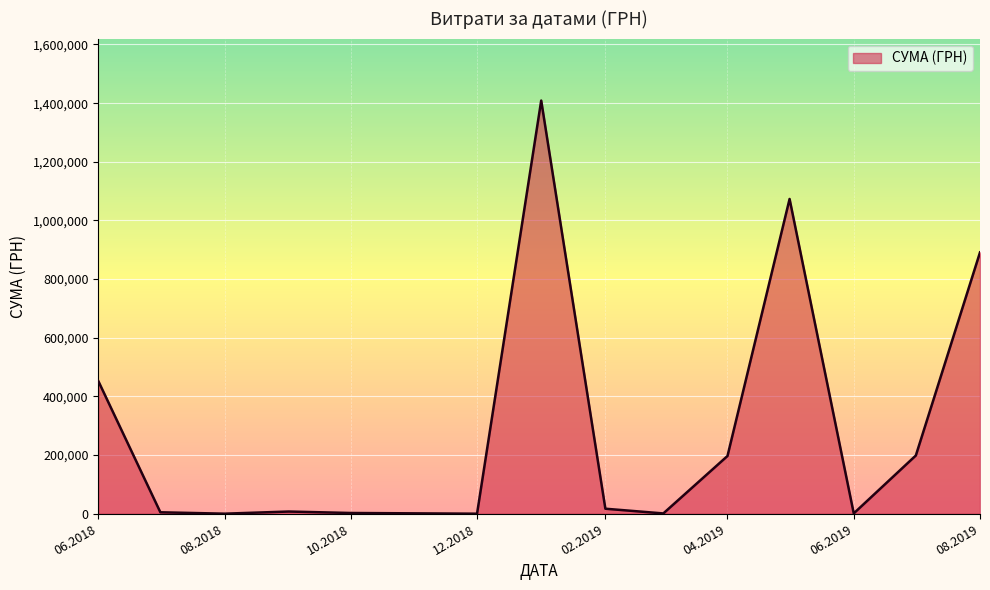

What is the greatest value displayed?

1408844.8